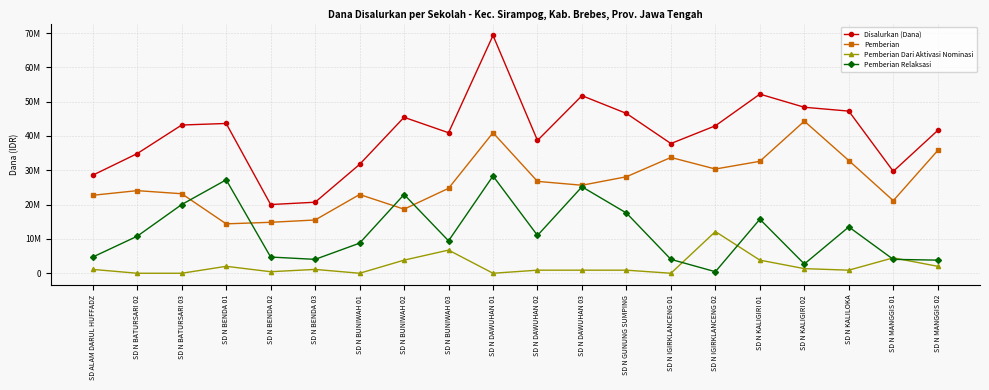

Which series has the largest total across all categories?

Disalurkan (Dana)